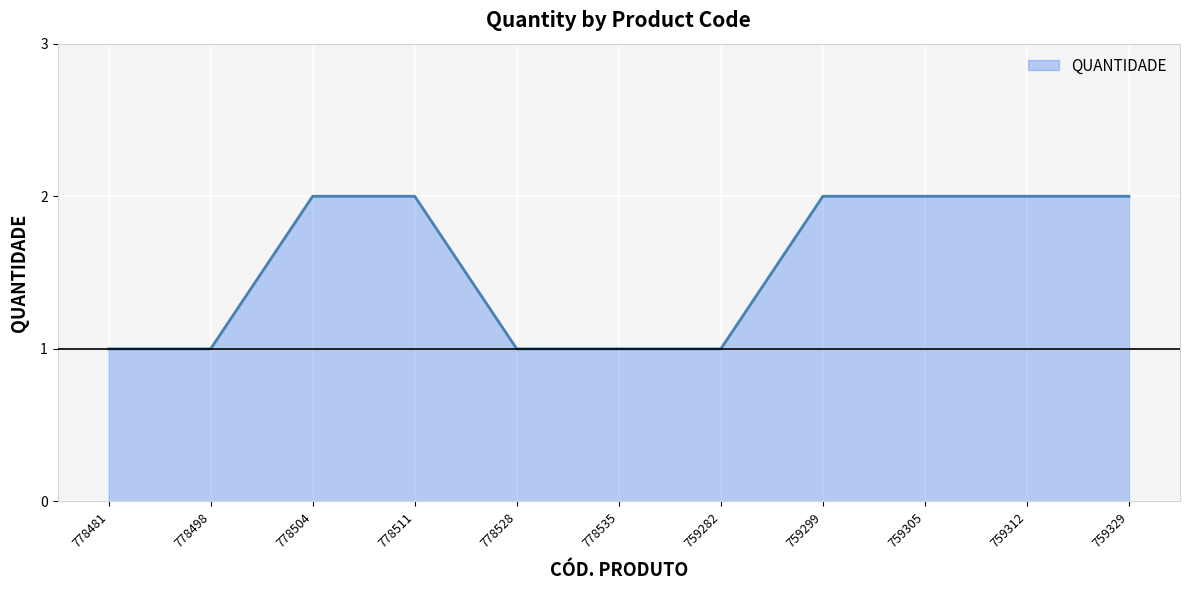

Reading left to right, what are all the values shown in this chart?

1	1	2	2	1	1	1	2	2	2	2